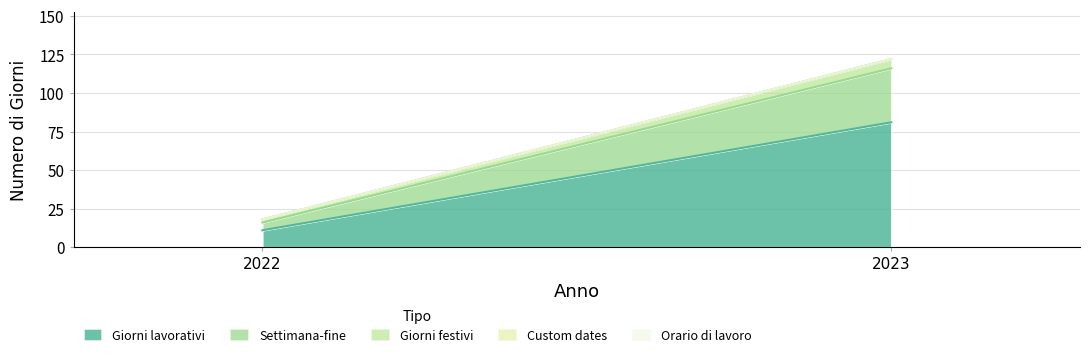

What is the difference between the maximum and minimum values in the Giorni lavorativi series?

70